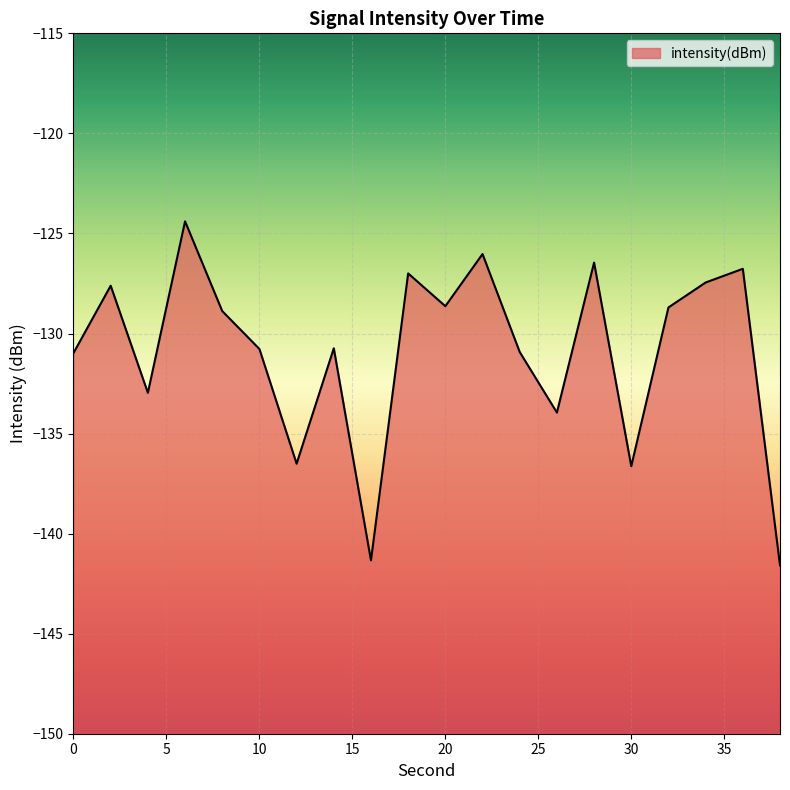

What is the value of the 10th point from the left?

-127.0